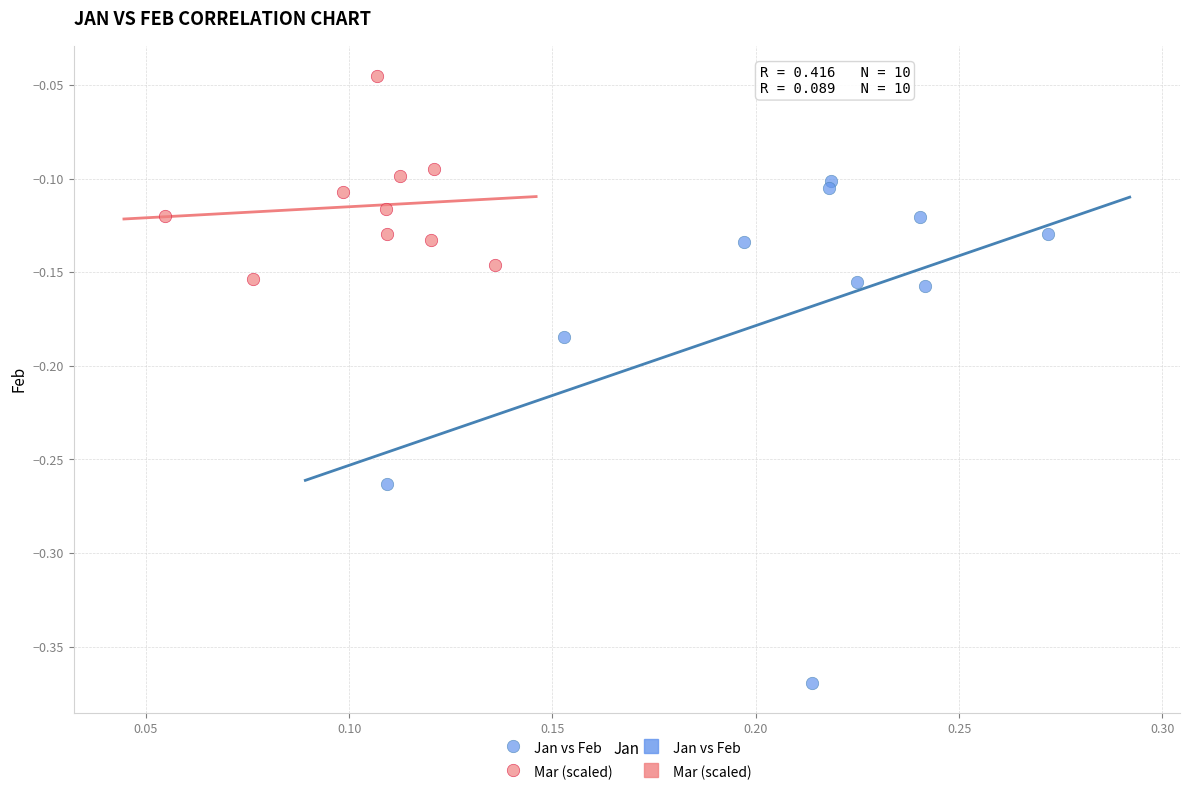

Which series reaches the maximum Y coordinate?

Mar (scaled)